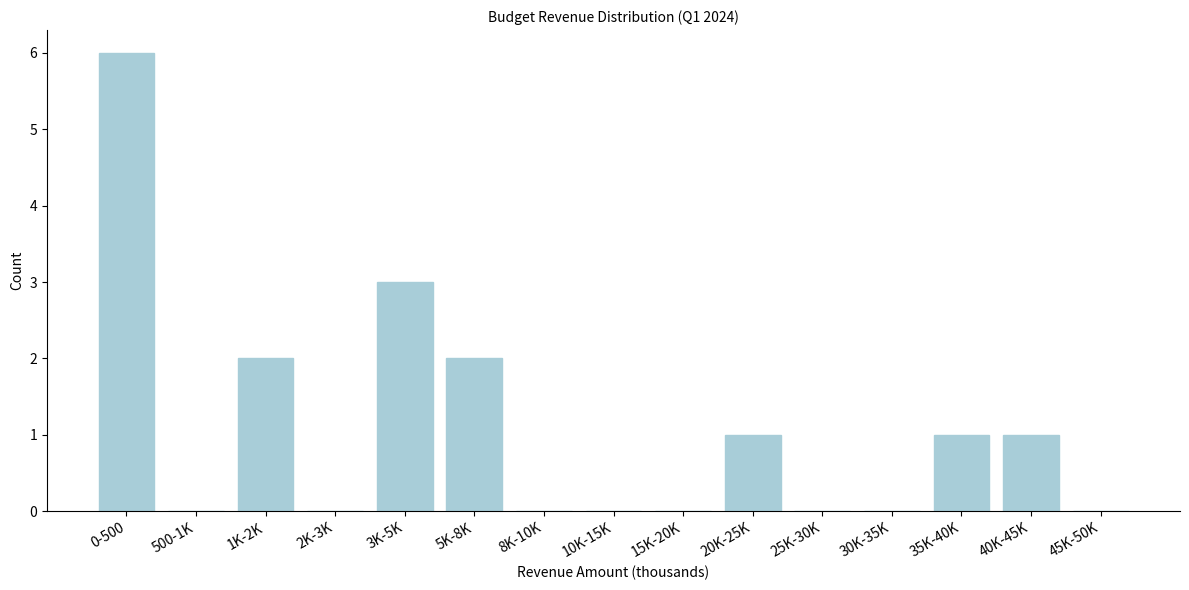

Reading left to right, what are all the values shown in this chart?

0-500=6	500-1K=0	1K-2K=2	2K-3K=0	3K-5K=3	5K-8K=2	8K-10K=0	10K-15K=0	15K-20K=0	20K-25K=1	25K-30K=0	30K-35K=0	35K-40K=1	40K-45K=1	45K-50K=0